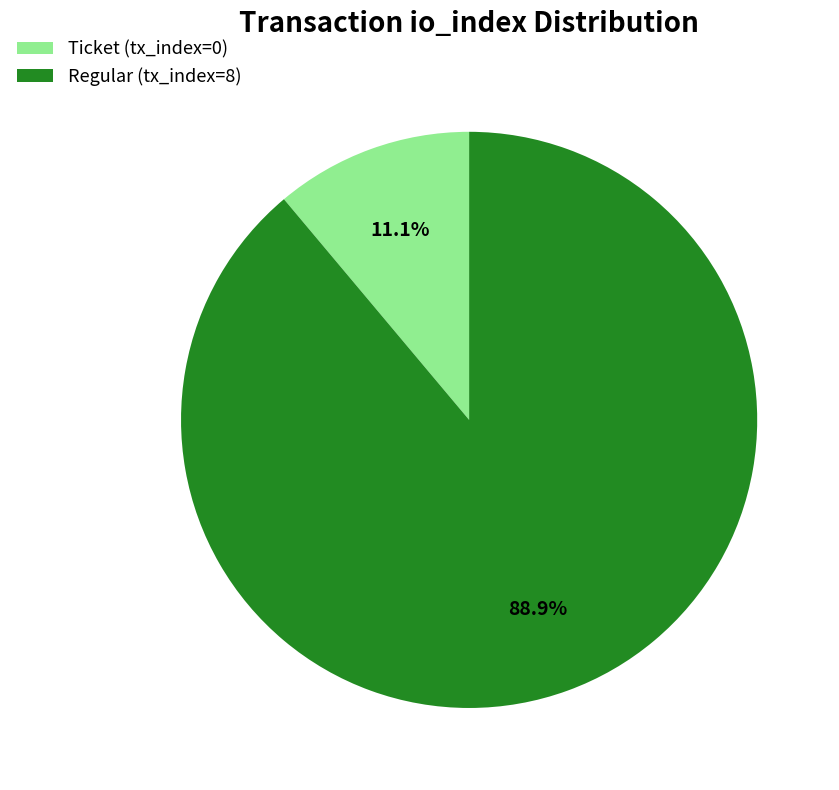

Is the sum of Ticket (tx_index=0) and Regular (tx_index=8) greater than half?

Yes